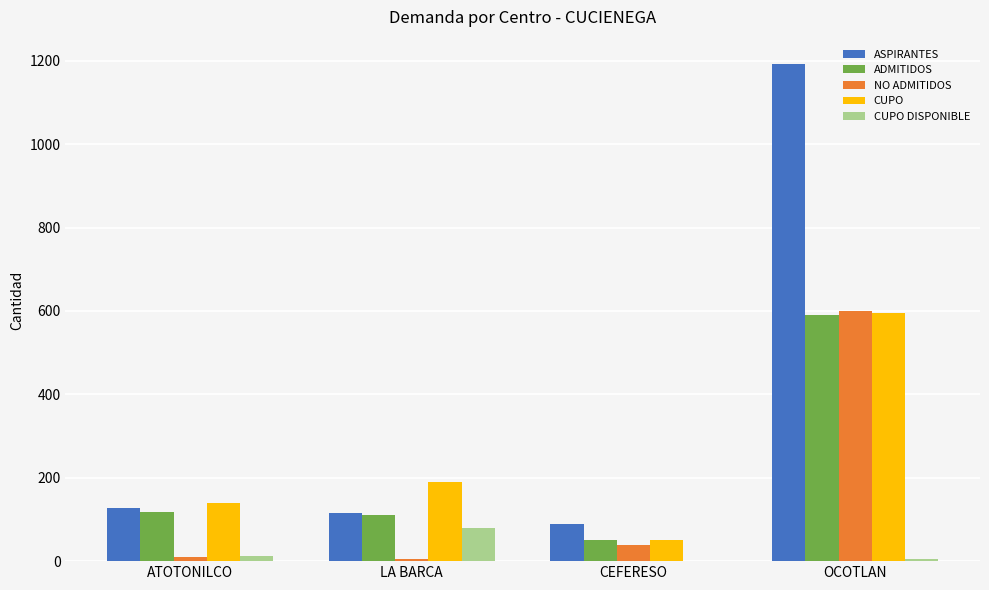

The value of CUPO at OCOTLAN is 994. True or false?

False